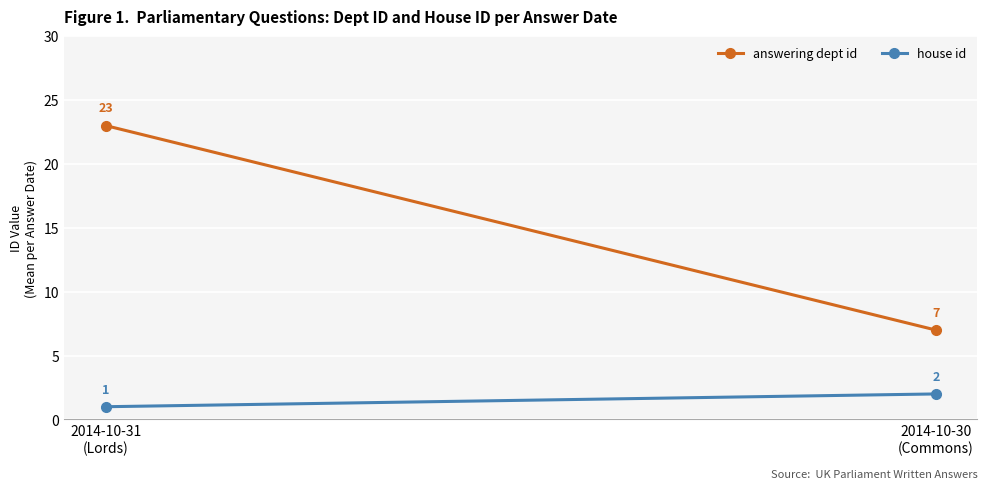

Between 2014-10-31
(Lords) and 2014-10-30
(Commons), which series saw the biggest shift?

answering dept id